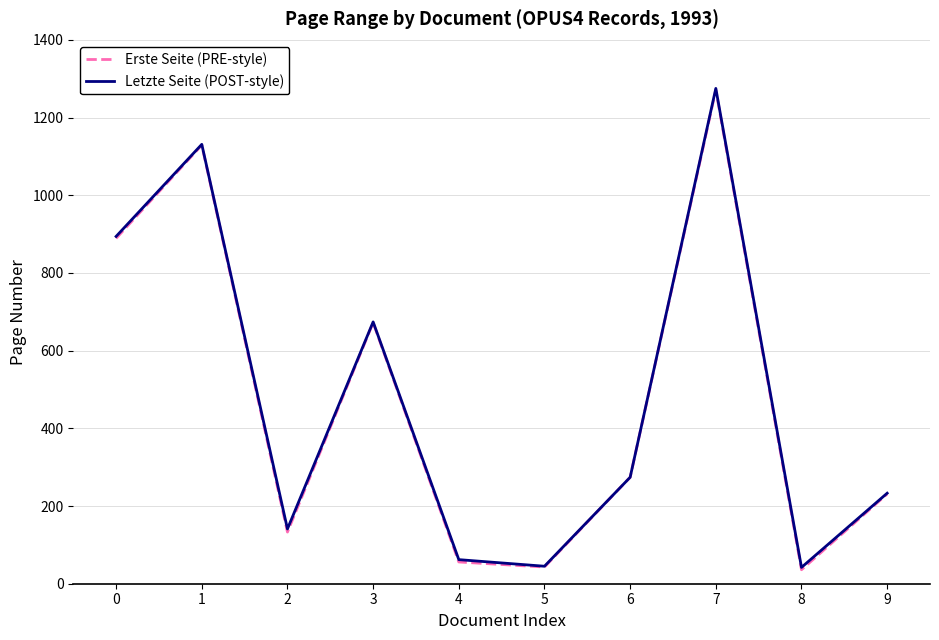

At which category does Letzte Seite (POST-style) reach its first local valley?

2